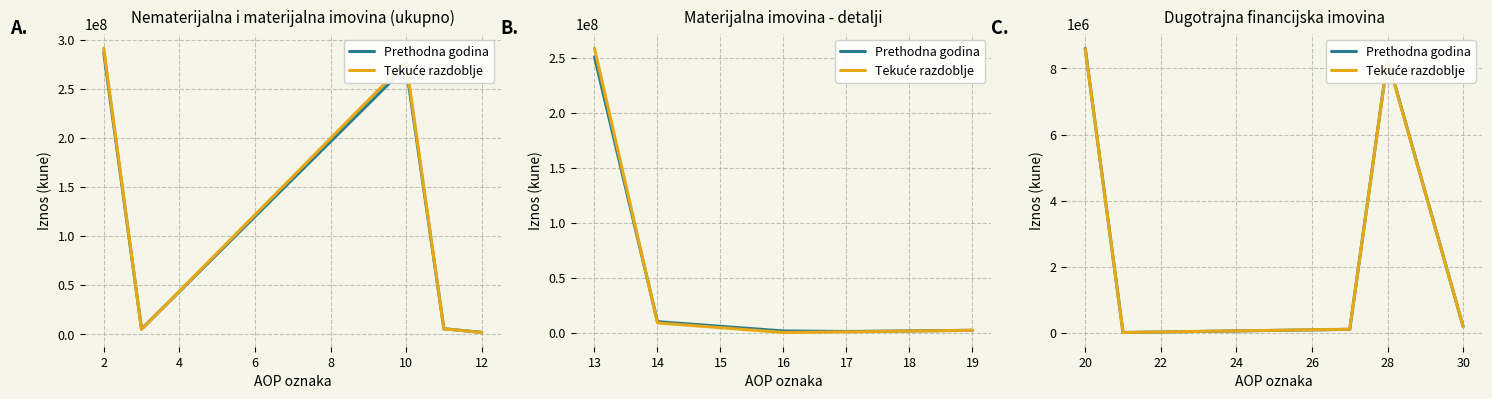

True or false: Tekuće razdoblje and Prethodna godina cross at least once.

True